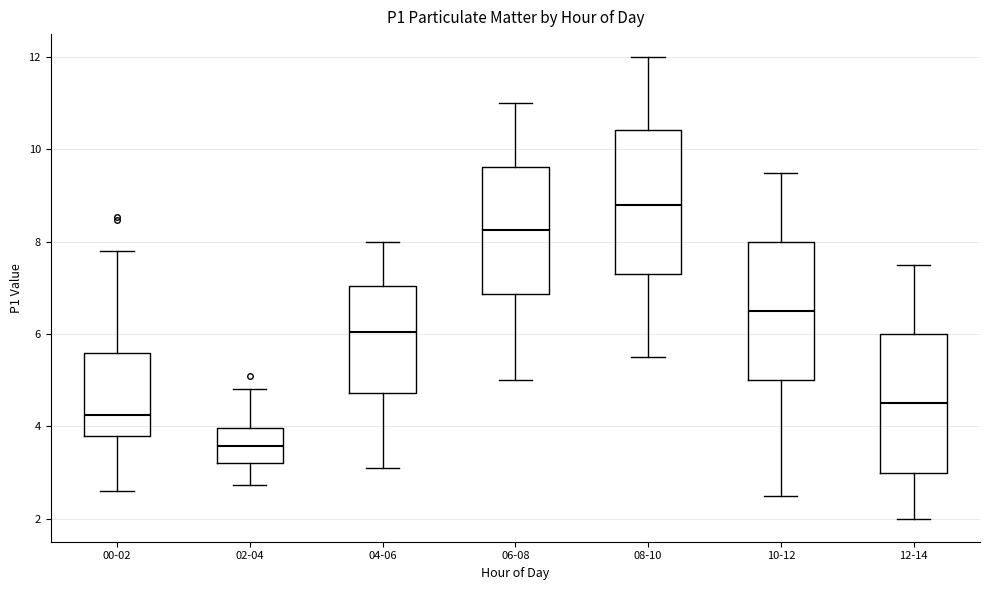

Reading left to right, transcribe this box plot: for each box, give where its median line is, the range the box spans, and where its two whiskers end, as read against the y-axis. The values are not printed on the chart, so give them approximately, as read against the axis.

00-02: median 4.2, box 3.8 to 5.6, whiskers 2.6 to 7.8
02-04: median 3.6, box 3.2 to 4.0, whiskers 2.8 to 4.8
04-06: median 6.0, box 4.8 to 7.0, whiskers 3.2 to 8.0
06-08: median 8.2, box 6.8 to 9.6, whiskers 5.0 to 11.0
08-10: median 8.8, box 7.4 to 10.4, whiskers 5.6 to 12.0
10-12: median 6.6, box 5.0 to 8.0, whiskers 2.6 to 9.6
12-14: median 4.6, box 3.0 to 6.0, whiskers 2.0 to 7.6